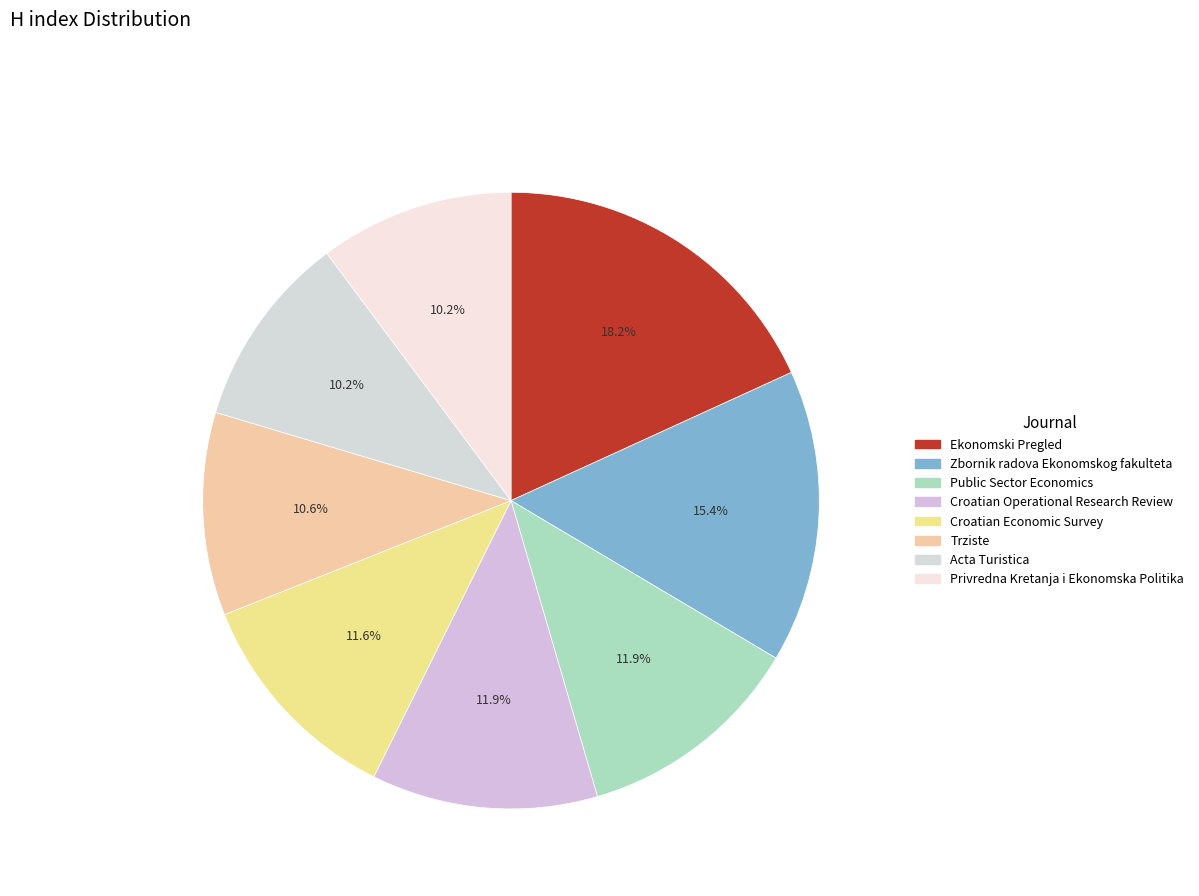

True or false: Privredna Kretanja i Ekonomska Politika accounts for 10% of the total.

True